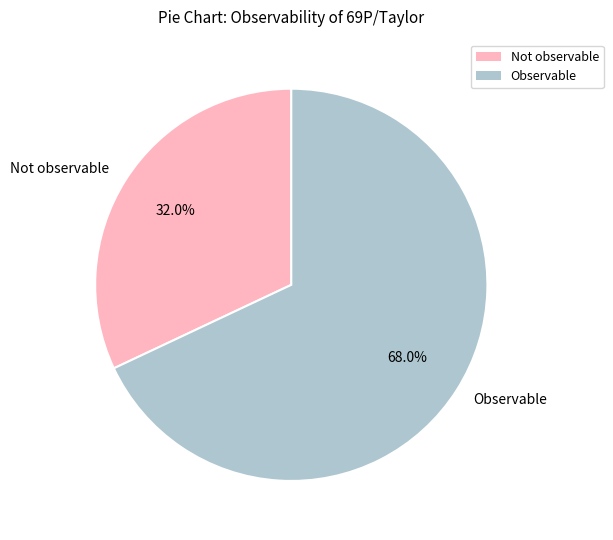

Do Observable and Not observable together represent more than half of the pie?

Yes